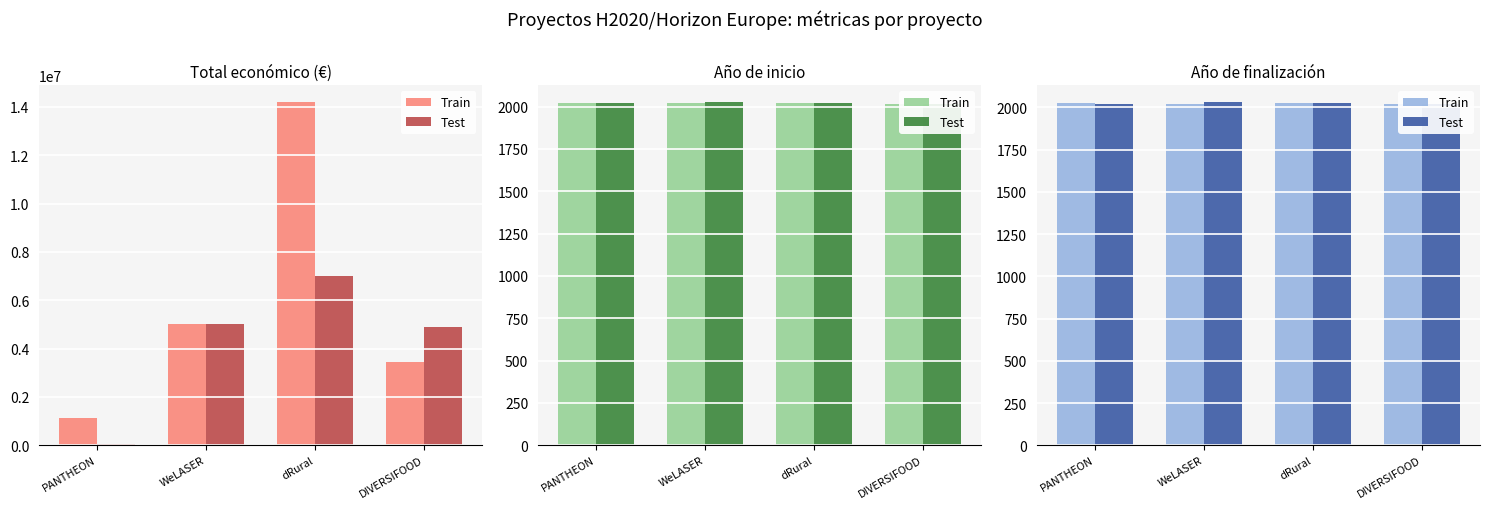

What is the approximate value of Train at DIVERSIFOOD?

2019